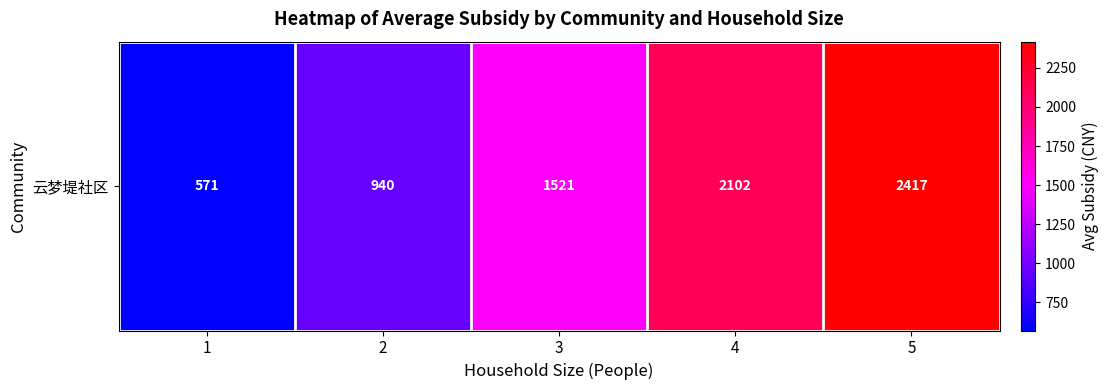

At which label does the data first exceed 1521?

3